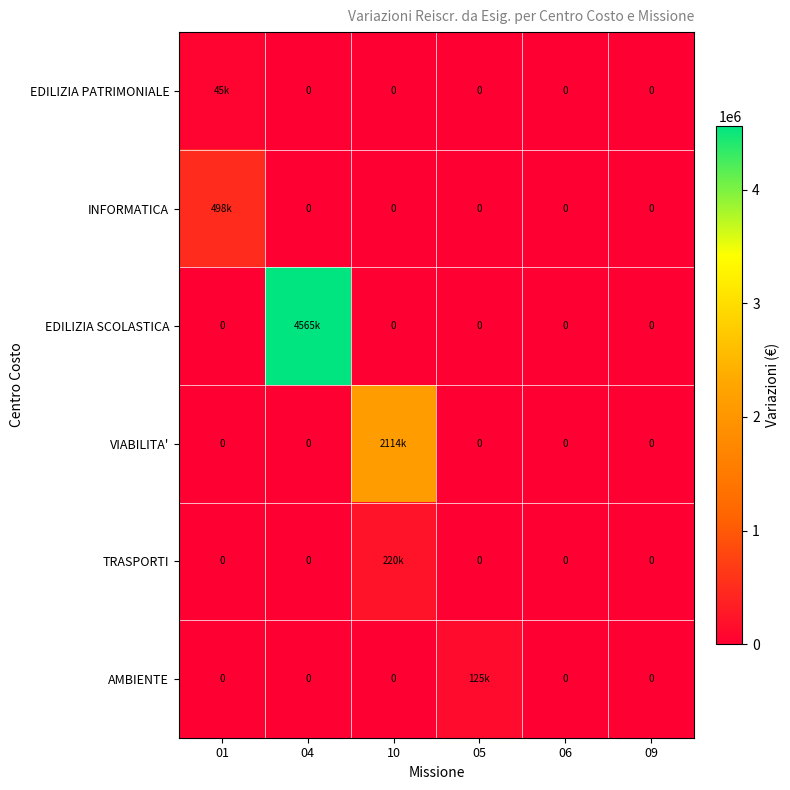

Is the value of VIABILITA' at 10 greater than the value of TRASPORTI at 10?

Yes